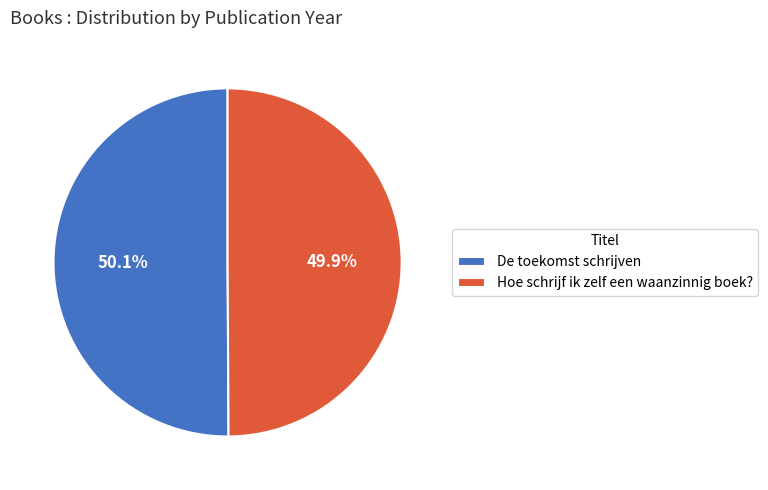

What portion of the pie excludes Hoe schrijf ik zelf een waanzinnig boek??

50.1%